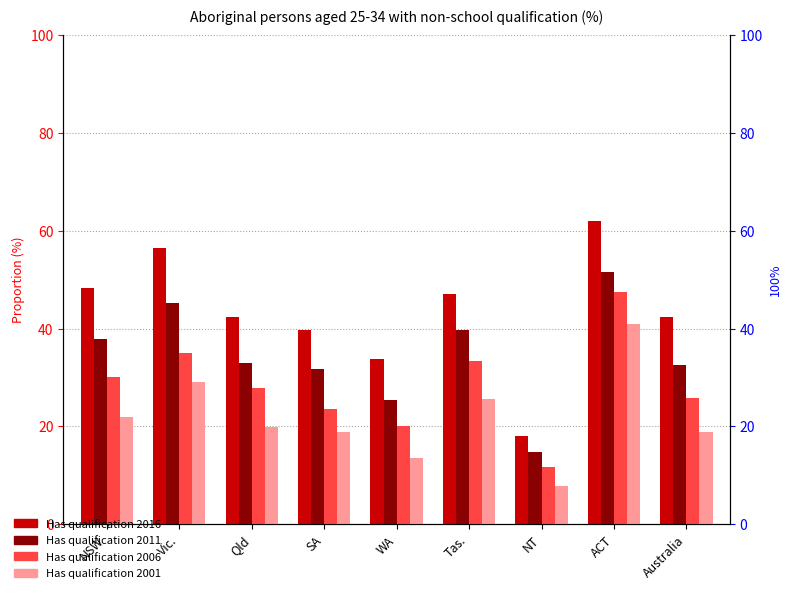

What are all the series names shown in the legend?

Has qualification 2016, Has qualification 2011, Has qualification 2006, Has qualification 2001